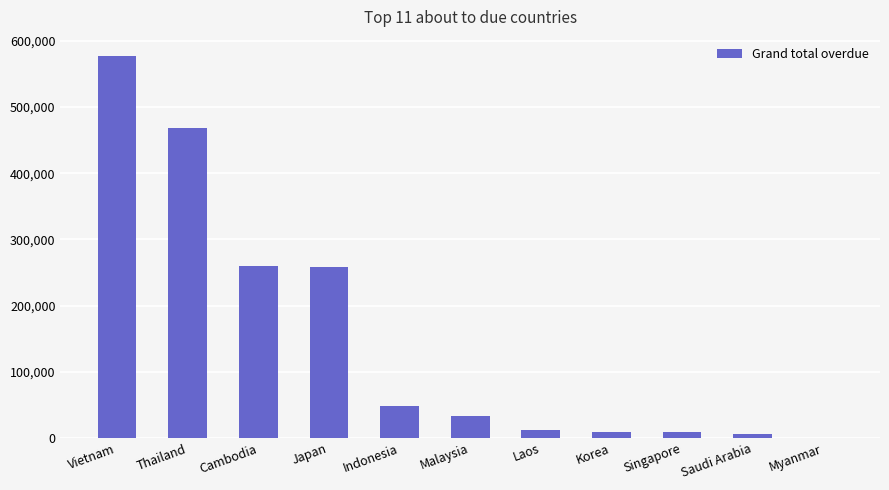

The chart shows a value of 577328.0 at Vietnam. True or false?

True